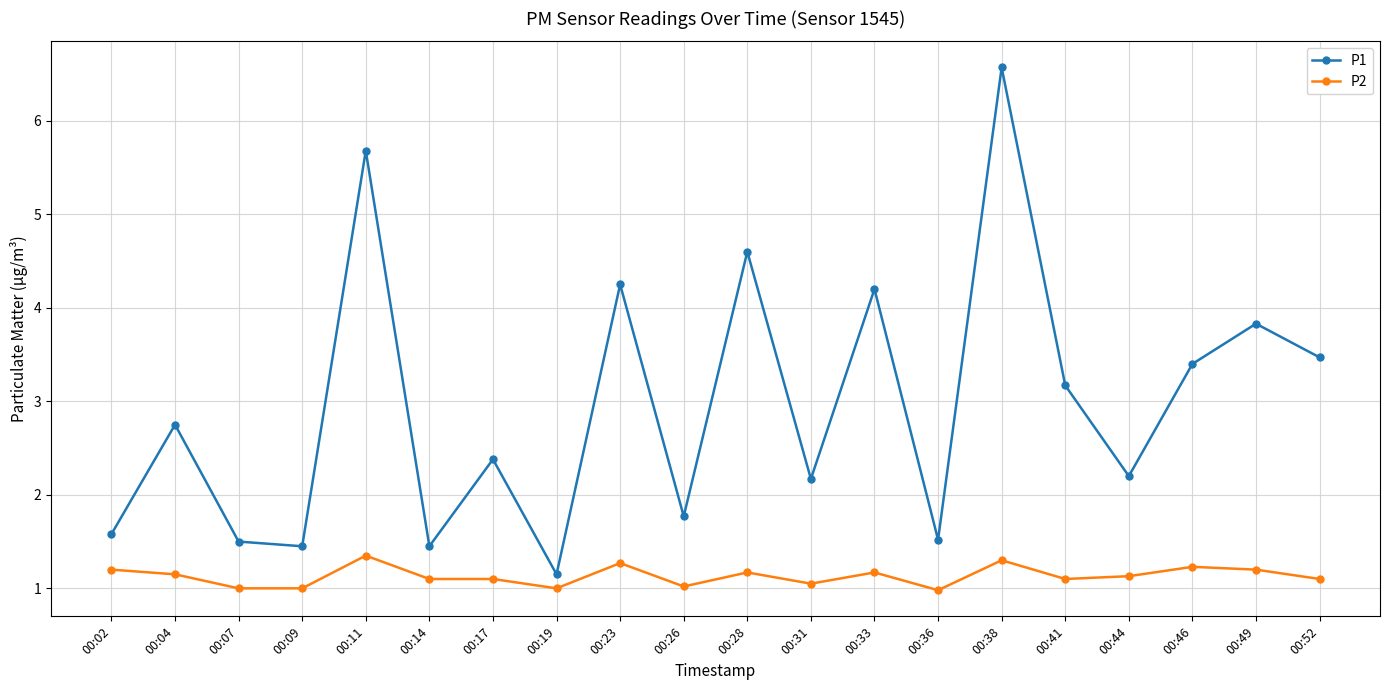

What is the maximum value shown in the chart?

6.6